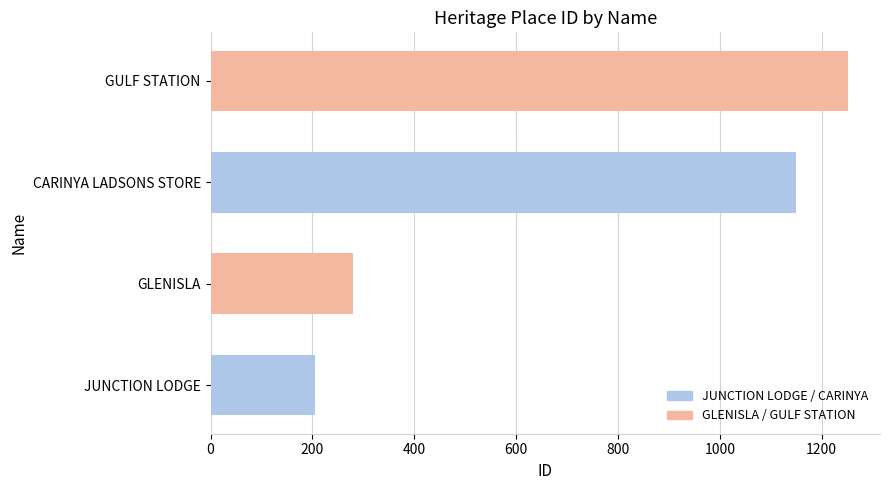

What is the change in value from GLENISLA to CARINYA LADSONS STORE?

+869